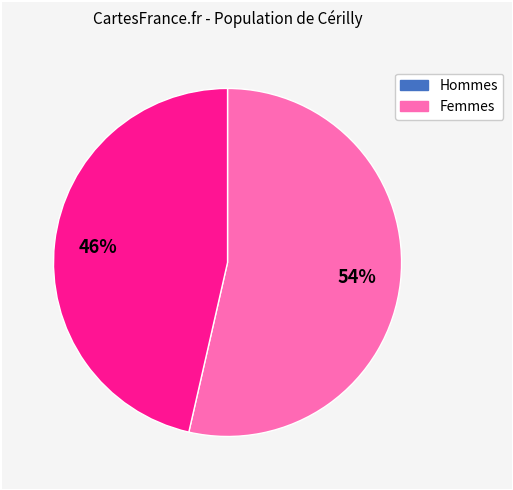

To the nearest percent, what is the average slice percentage?

50%